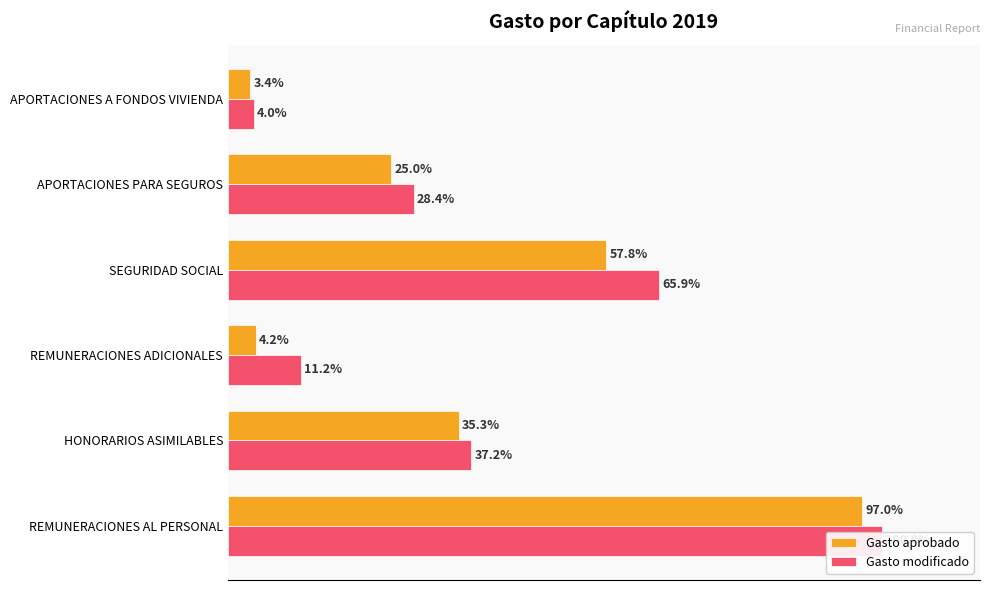

Reading left to right, transcribe all the data shown in this chart.

Gasto aprobado: 97.0	35.3	4.2	57.8	25.0	3.4
Gasto modificado: 100.0	37.2	11.2	65.9	28.4	4.0